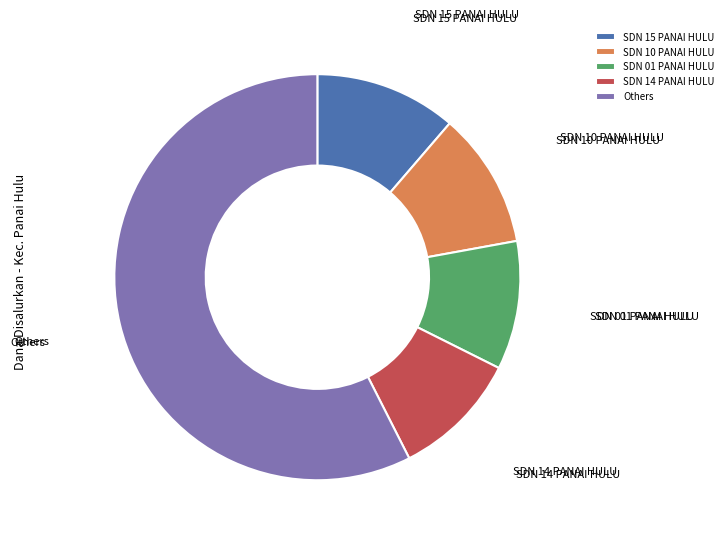

What is the largest slice in the pie chart?

Others